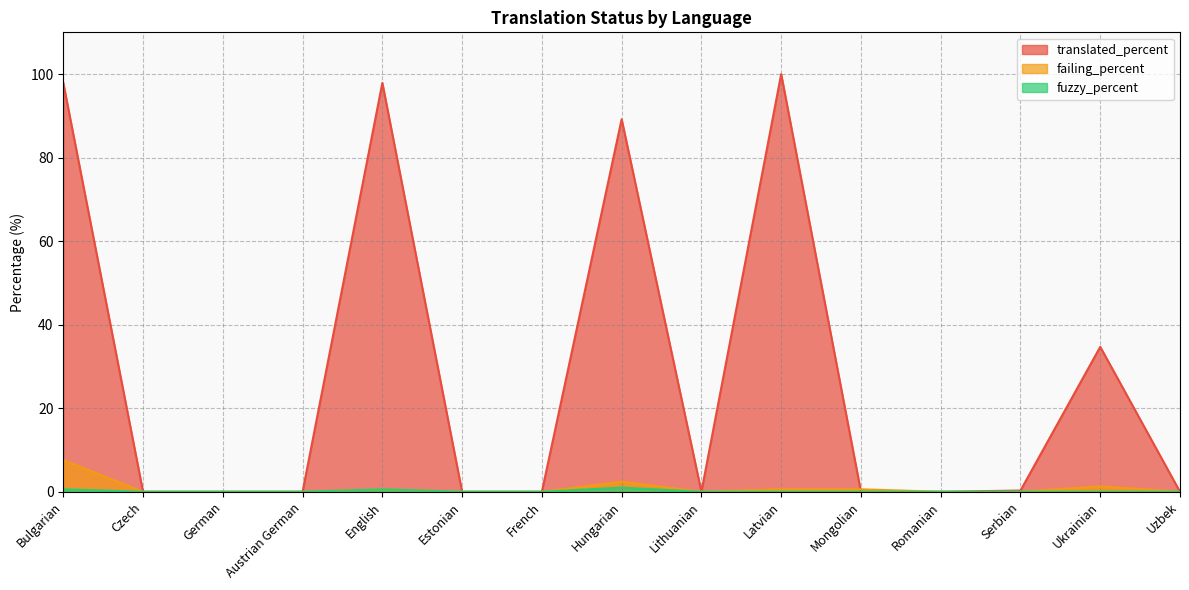

What are all the series names shown in the legend?

translated_percent, failing_percent, fuzzy_percent